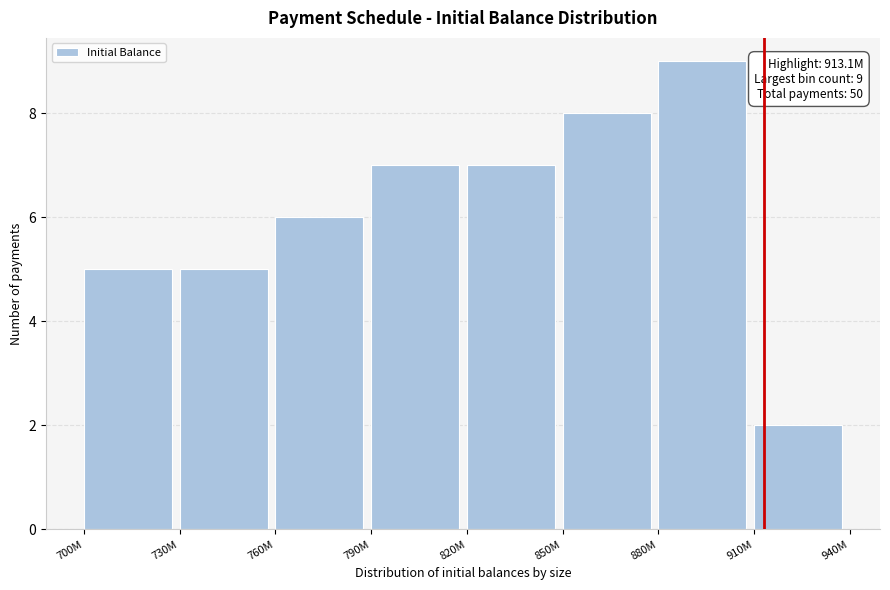

Reading left to right, transcribe all the data shown in this chart.

700M=5	730M=5	760M=6	790M=7	820M=7	850M=8	880M=9	910M=2